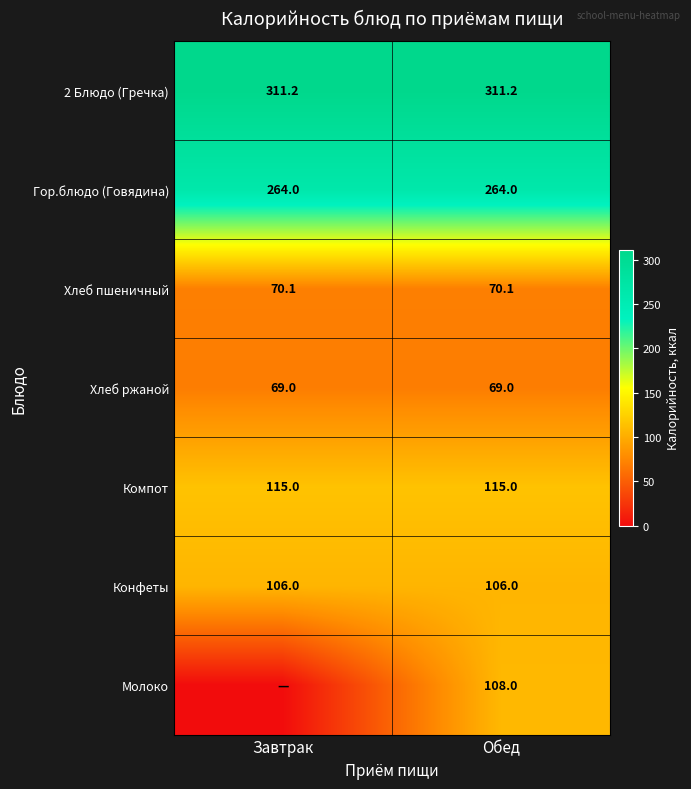

What is the greatest value displayed?

311.2